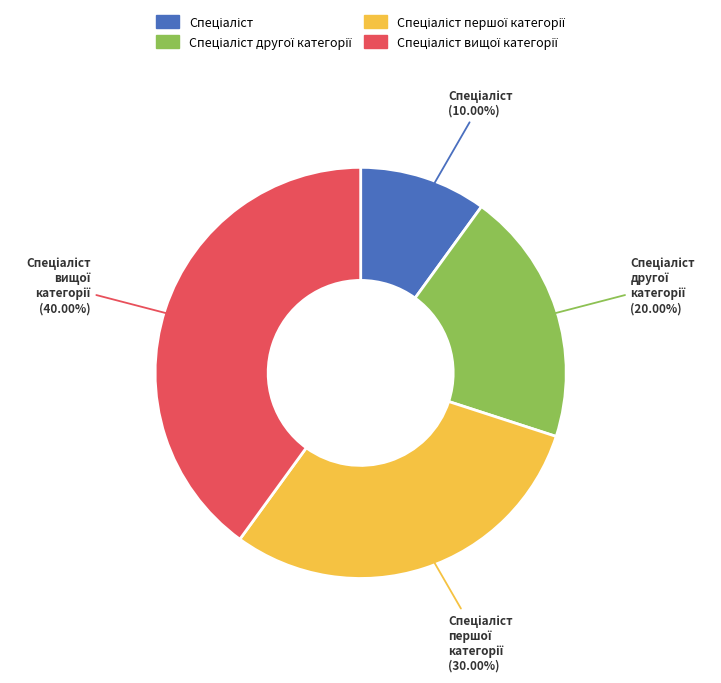

Is there any slice that represents more than half of the pie?

No